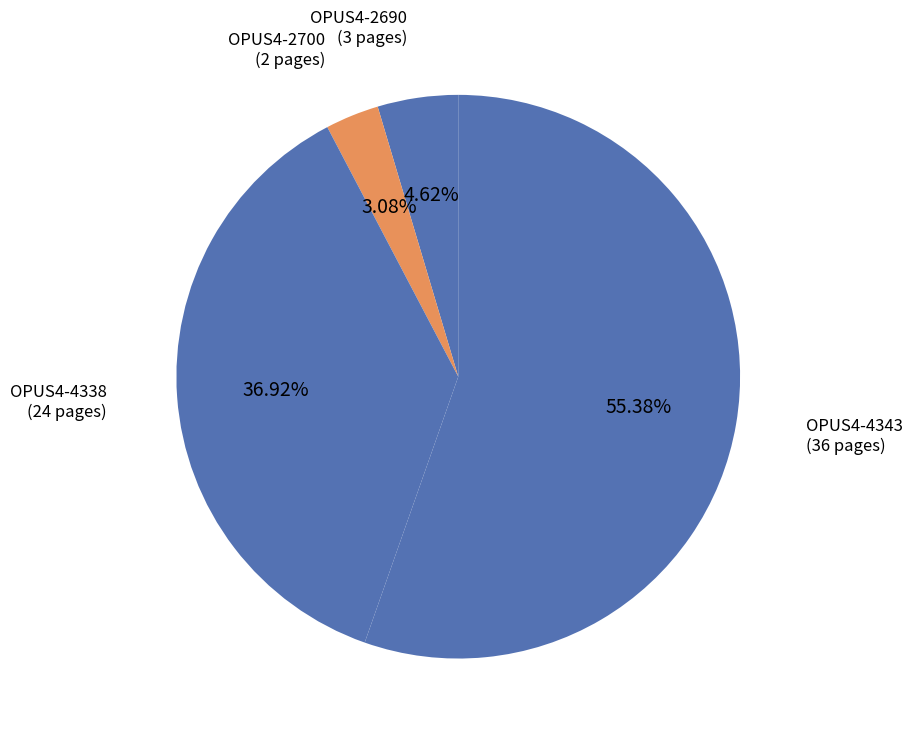

How many segments does this pie chart have?

4